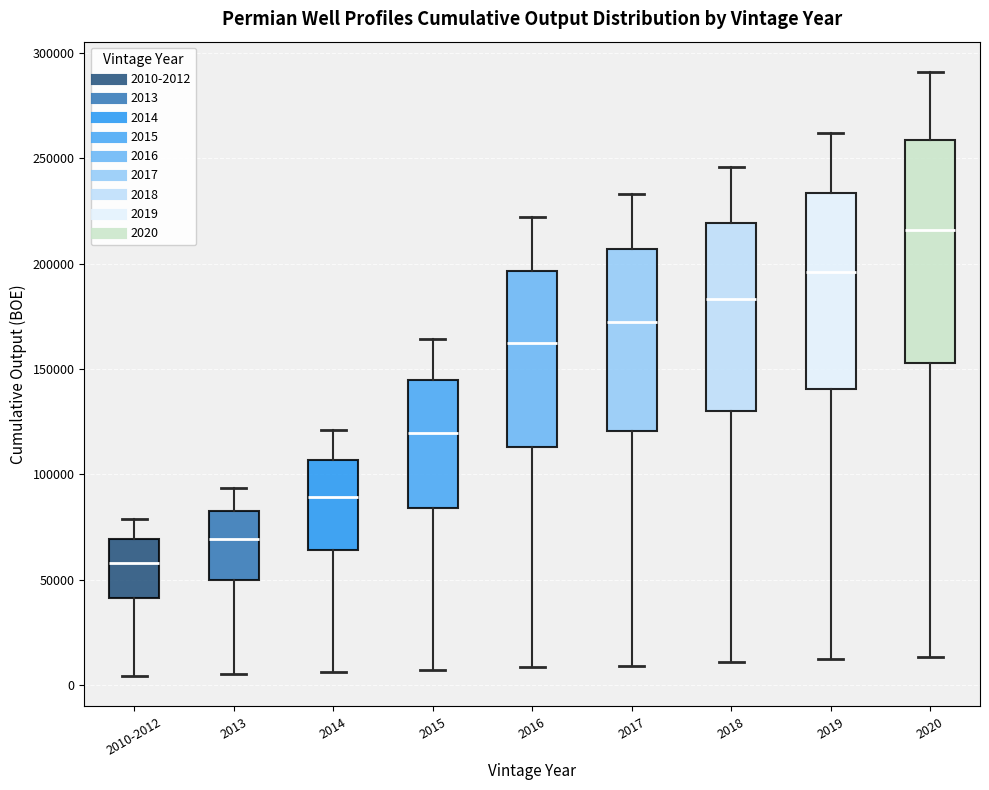

Reading left to right, read every box against the y-axis: the position of its median line, the range the box covers, and the ends of its whiskers. The values are not printed on the chart, so give them approximately, as read against the axis.

2010-2012: median 60000, box 40000 to 70000, whiskers 5000 to 80000
2013: median 70000, box 50000 to 85000, whiskers 5000 to 95000
2014: median 90000, box 65000 to 105000, whiskers 5000 to 120000
2015: median 120000, box 85000 to 145000, whiskers 5000 to 165000
2016: median 160000, box 115000 to 195000, whiskers 10000 to 220000
2017: median 170000, box 120000 to 205000, whiskers 10000 to 235000
2018: median 185000, box 130000 to 220000, whiskers 10000 to 245000
2019: median 195000, box 140000 to 235000, whiskers 10000 to 260000
2020: median 215000, box 155000 to 260000, whiskers 15000 to 290000